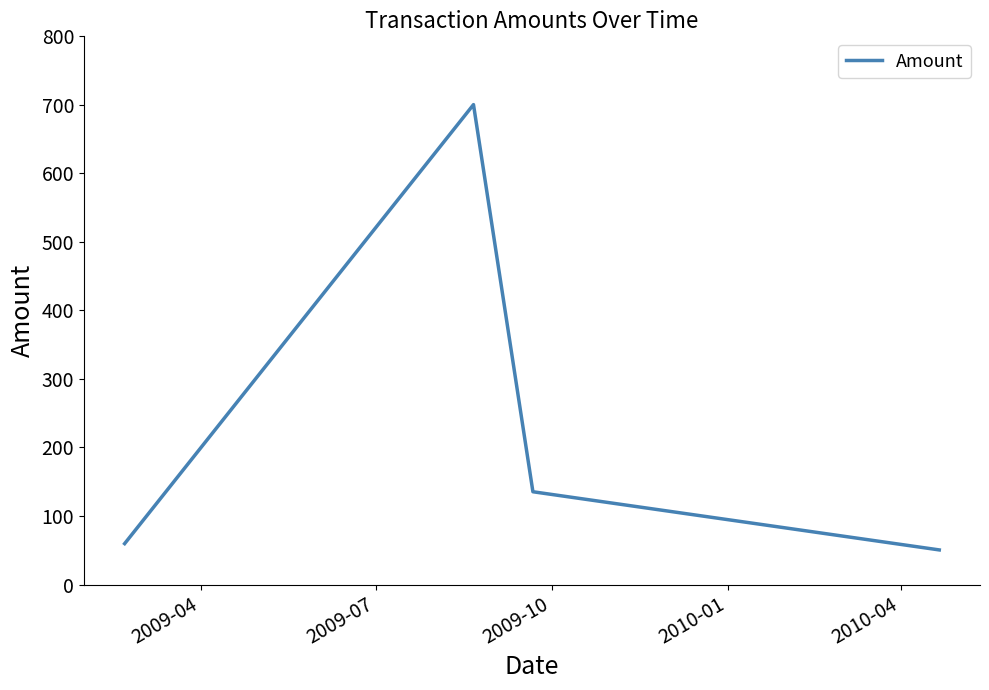

What is the label of the 5th point from the right?

2009-04